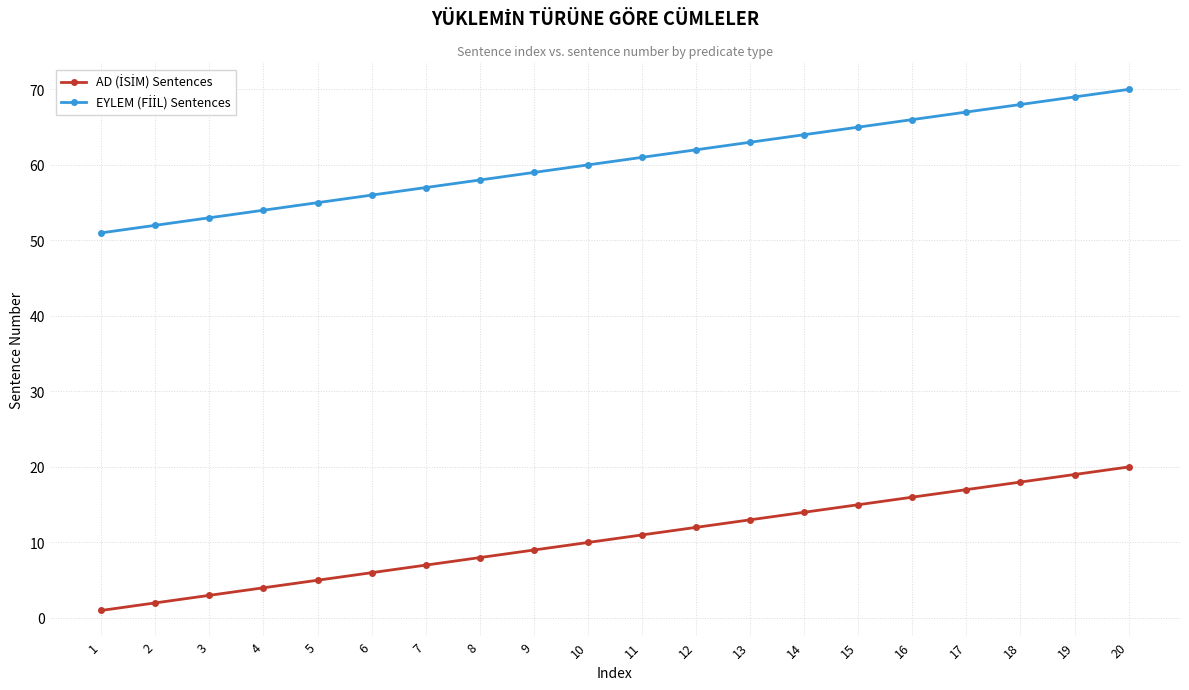

What is the greatest value displayed?

70